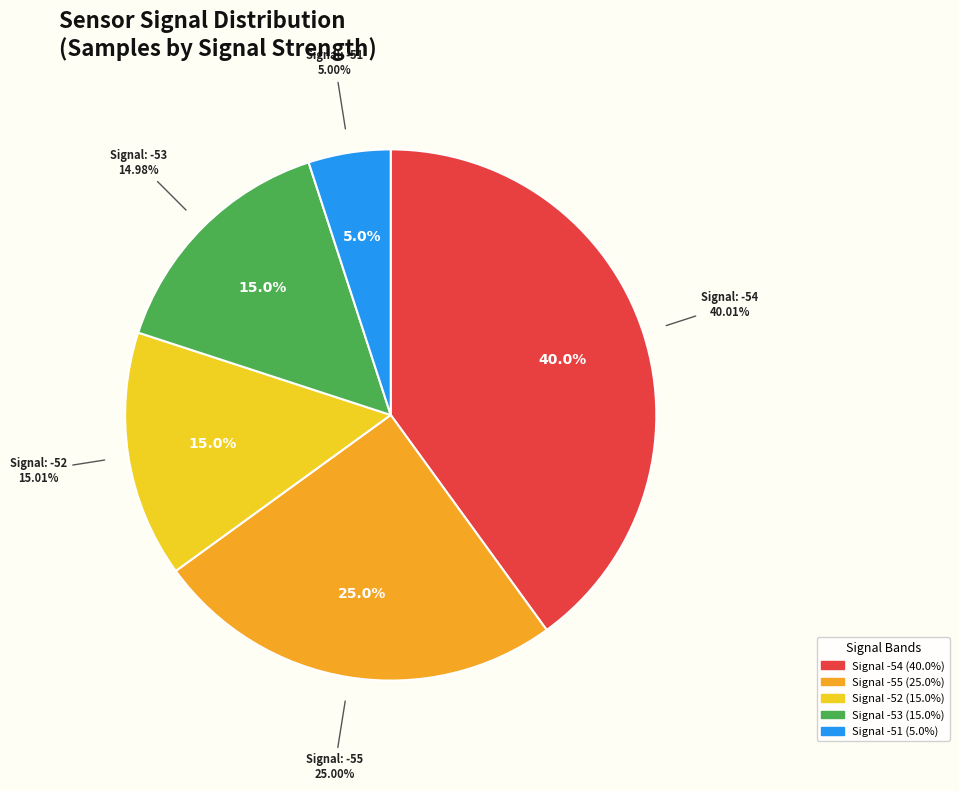

Is the sum of 22 and 18 greater than half?

No